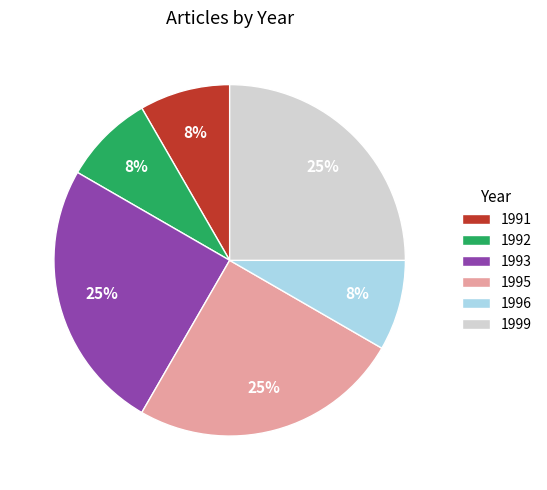

Do 1991 and 1993 together represent more than half of the pie?

No